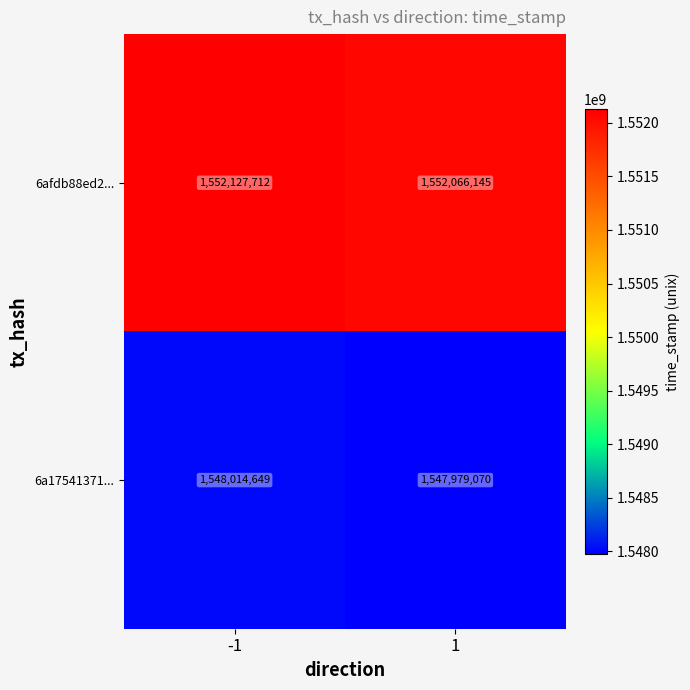

The 6afdb88ed2... series shows 1552127712 at -1. True or false?

True